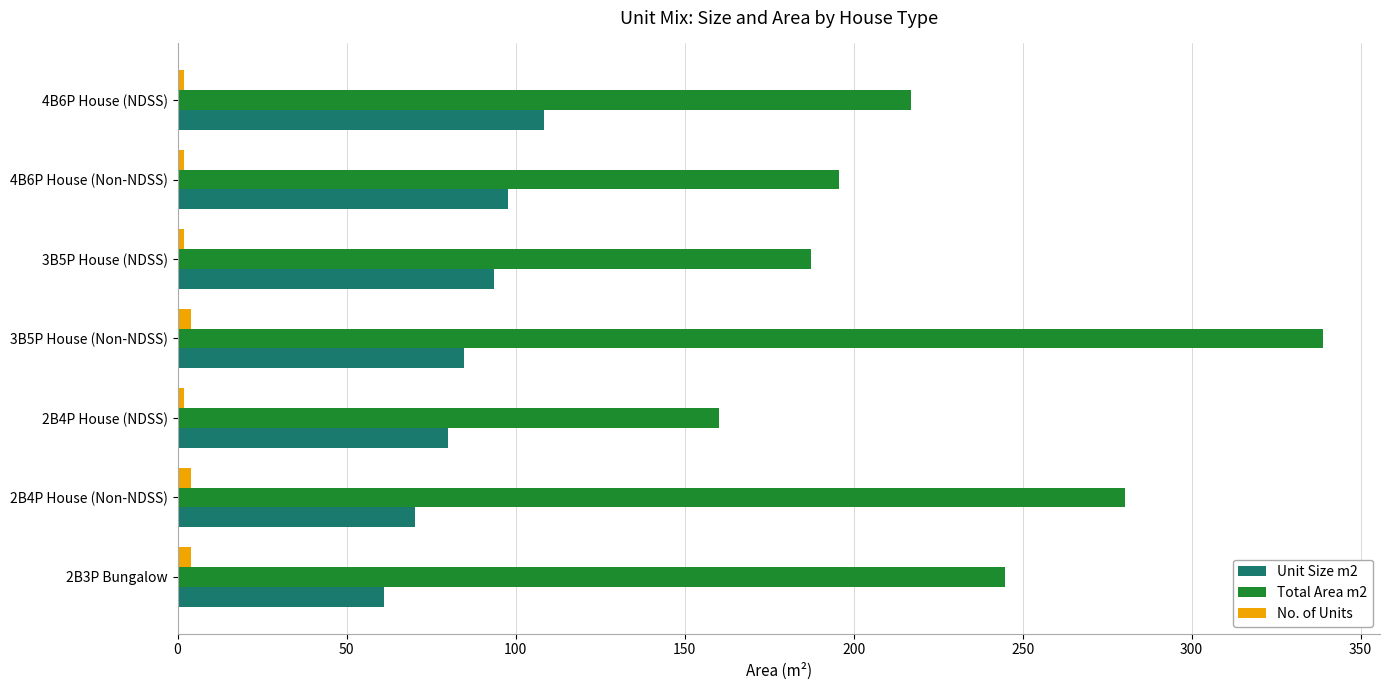

What is the smallest value displayed?

2.0